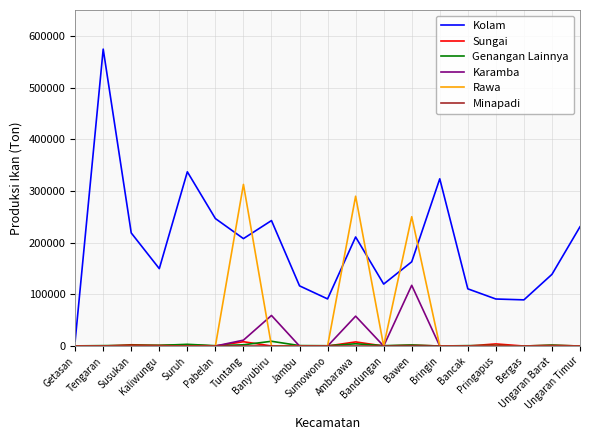

Which series has the widest spread of values?

Kolam